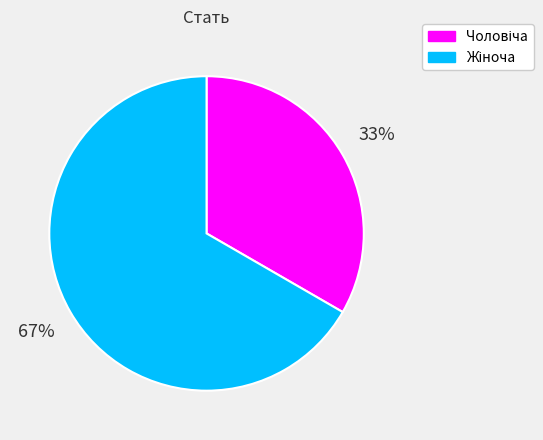

Is there any slice that represents more than half of the pie?

Yes